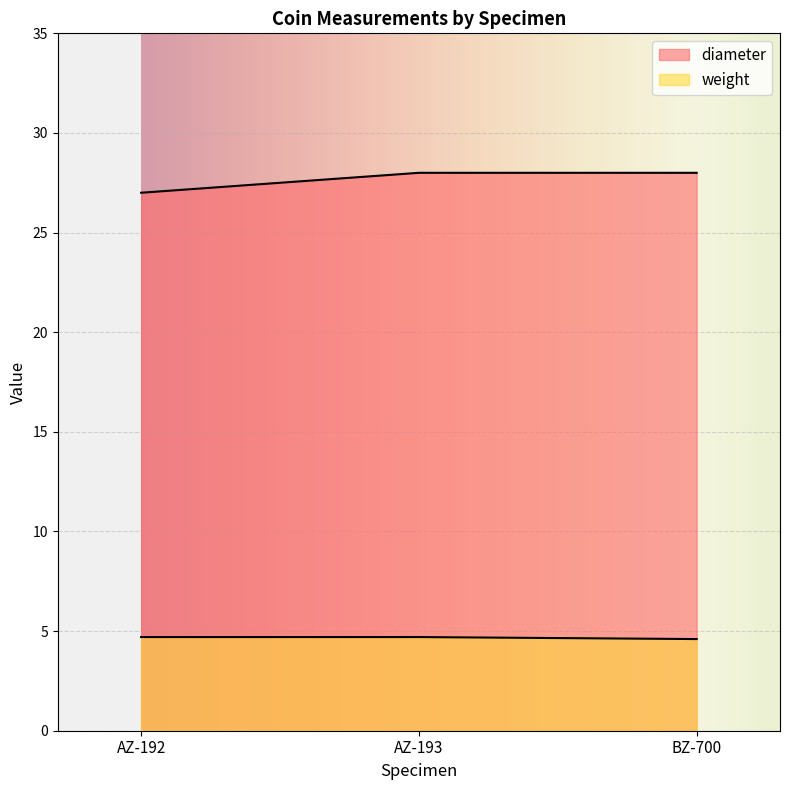

Rank the series by their maximum value, from lowest to highest.

weight, diameter